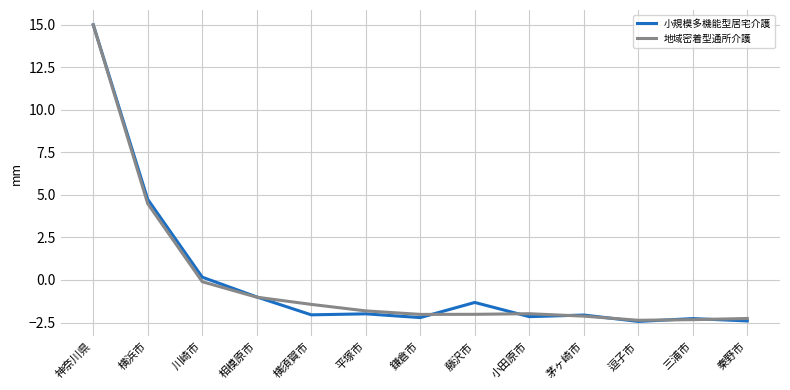

What position from the left is 横須賀市?

5